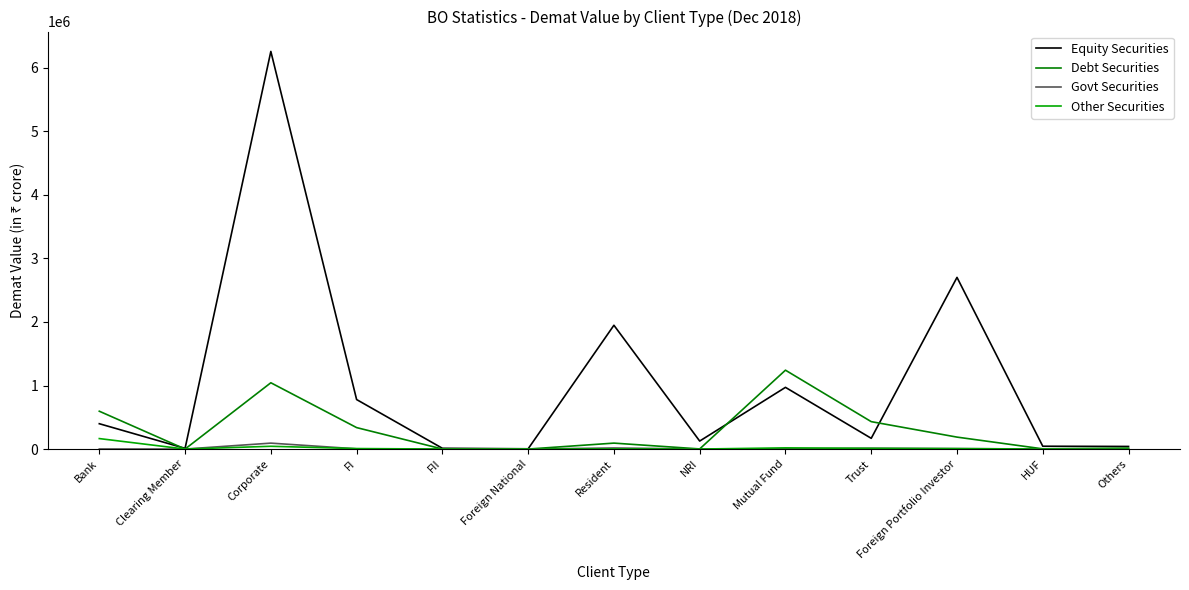

How many series are shown in this chart?

4